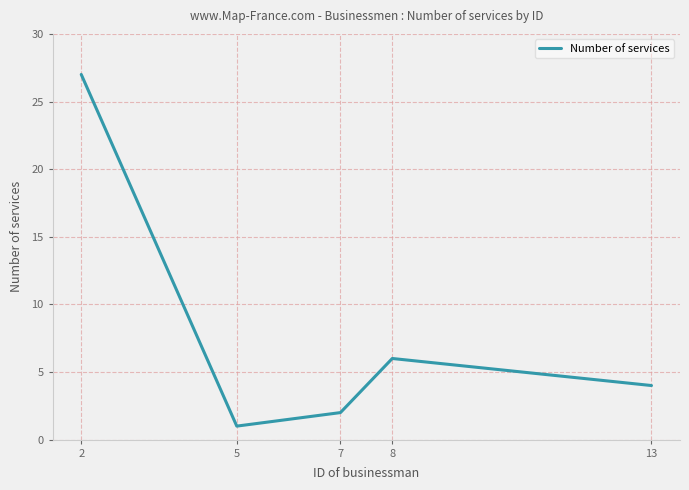

How many interior local valleys (lower than both neighbors) does the data have?

1